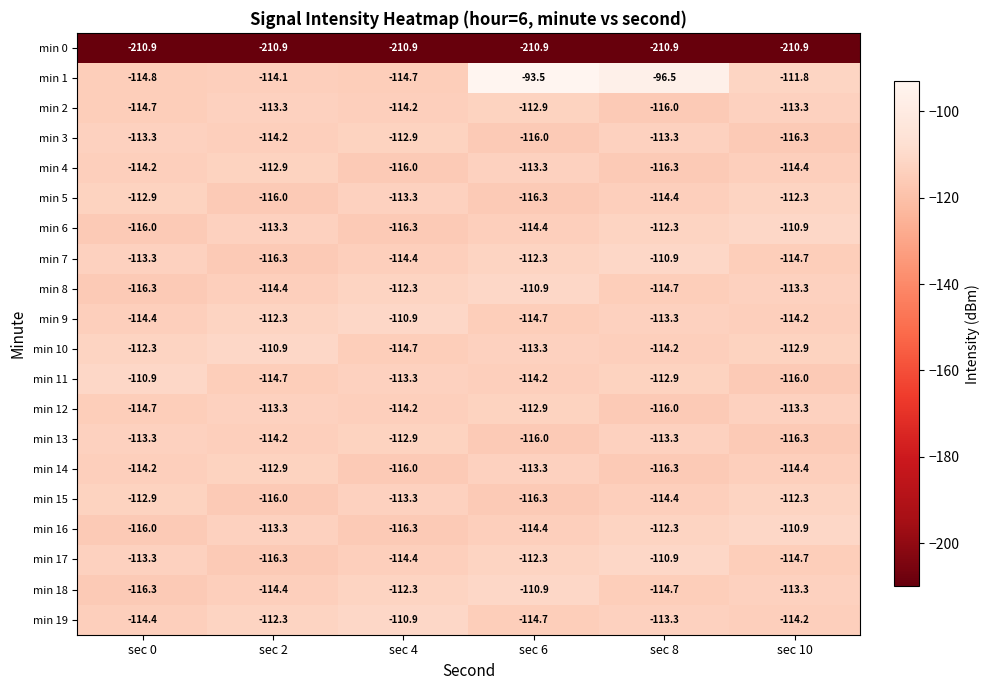

At which category is the sum across all series the highest?

sec 6